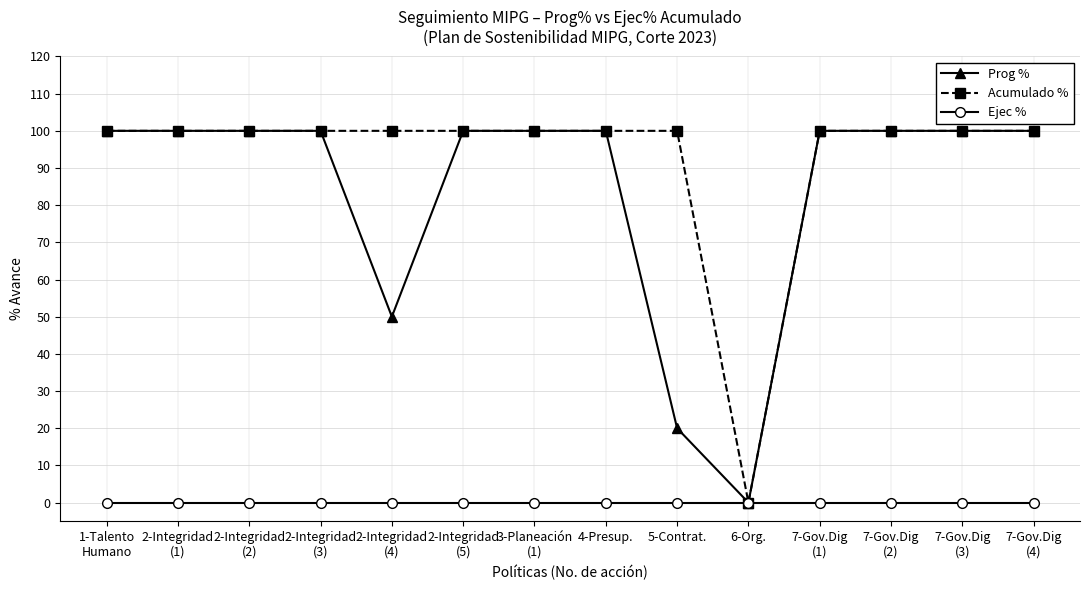

What is the difference between the maximum and minimum values in the Acumulado % series?

100